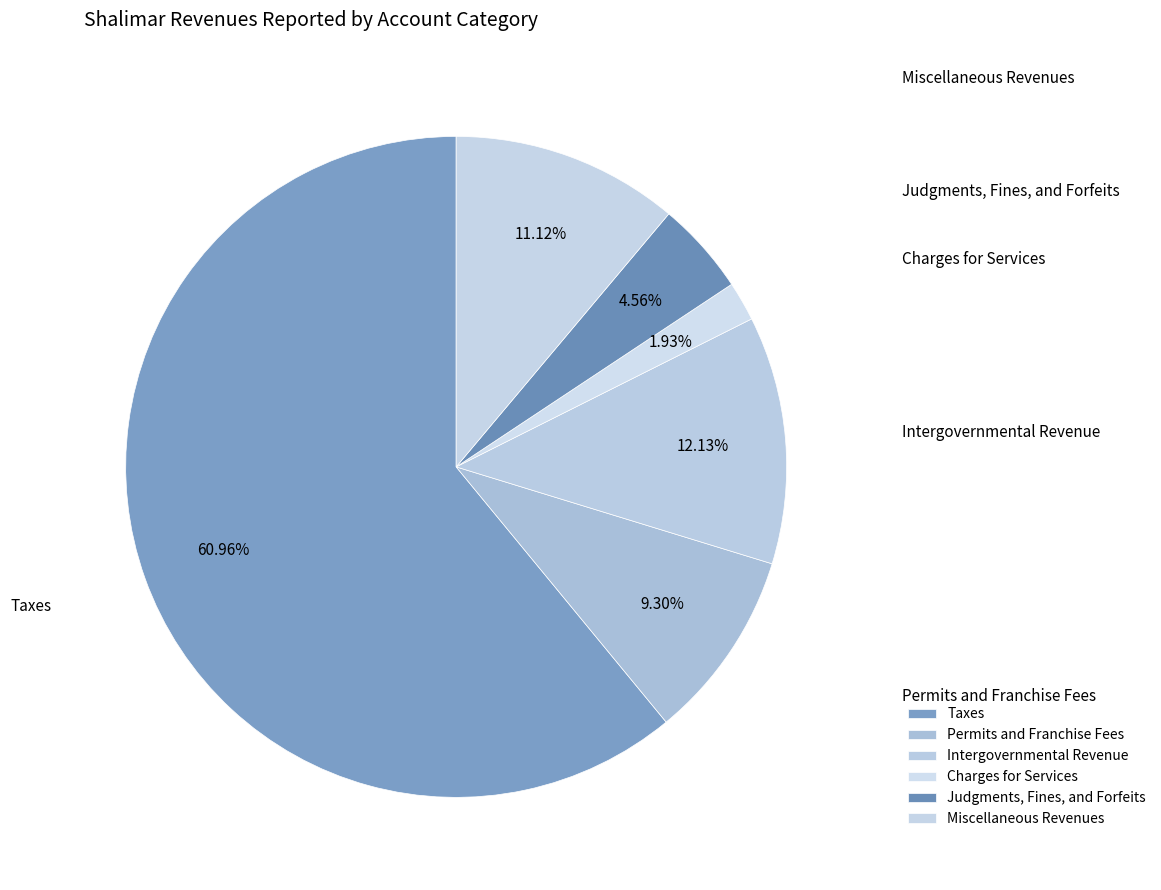

How many segments does this pie chart have?

6